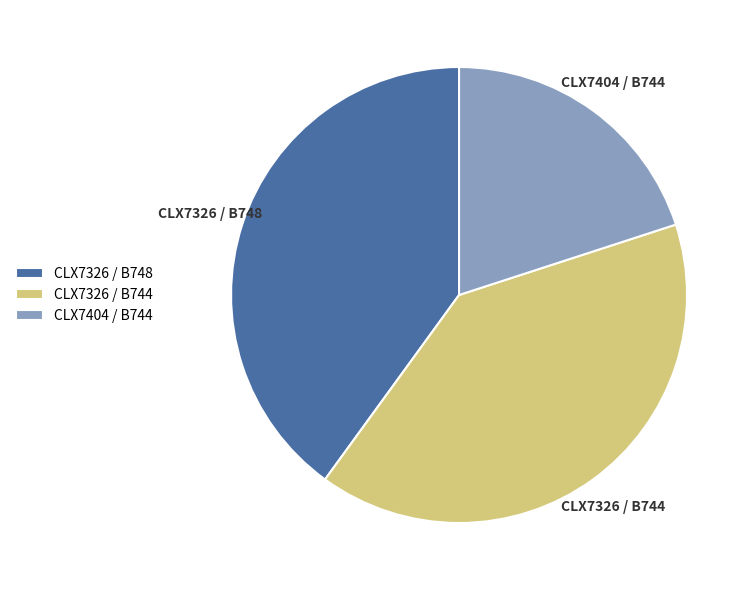

Which has a higher value, CLX7326 / B748 or CLX7404 / B744?

CLX7326 / B748